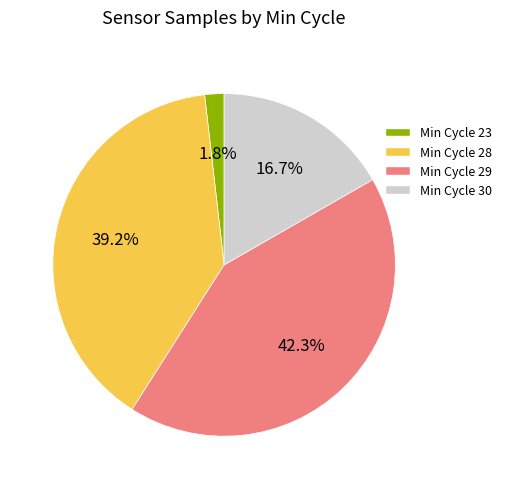

Which slice is the smallest?

Min Cycle 23